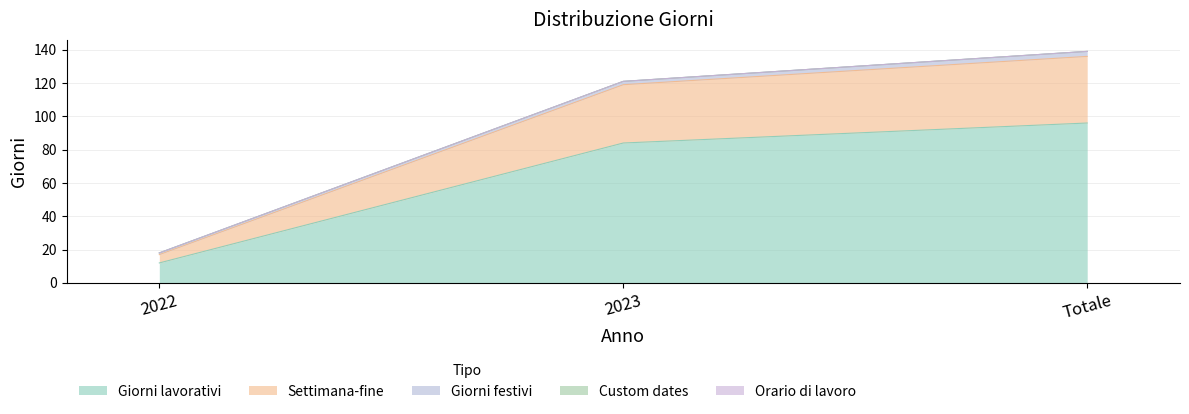

Is the value of Orario di lavoro at 2022 greater than the value of Custom dates at 2022?

No